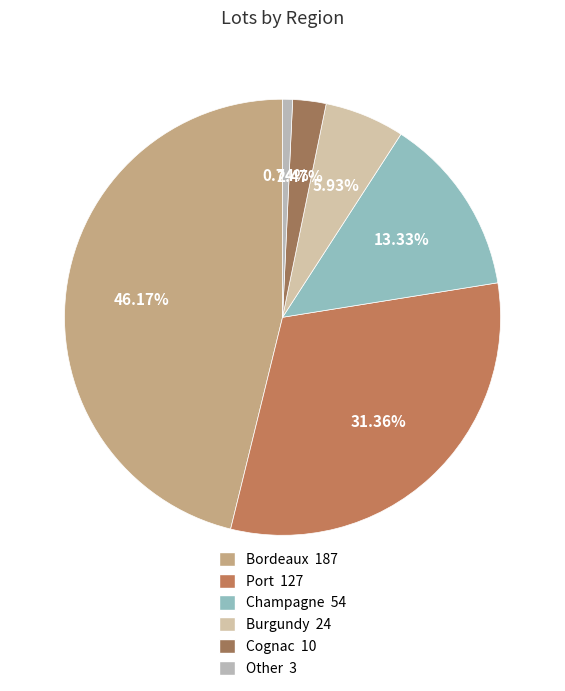

How many slices are in this pie chart?

6